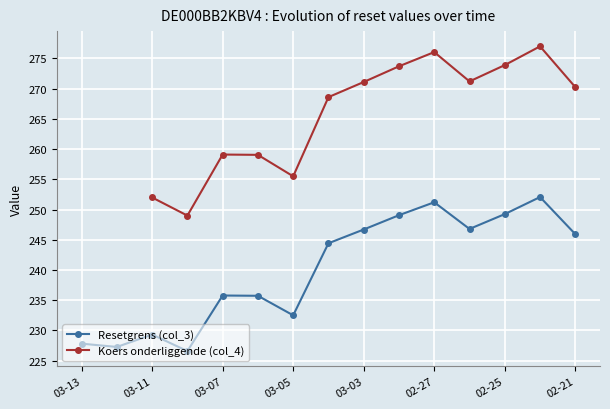

Where is the first local maximum for Resetgrens (col_3)?

03-11